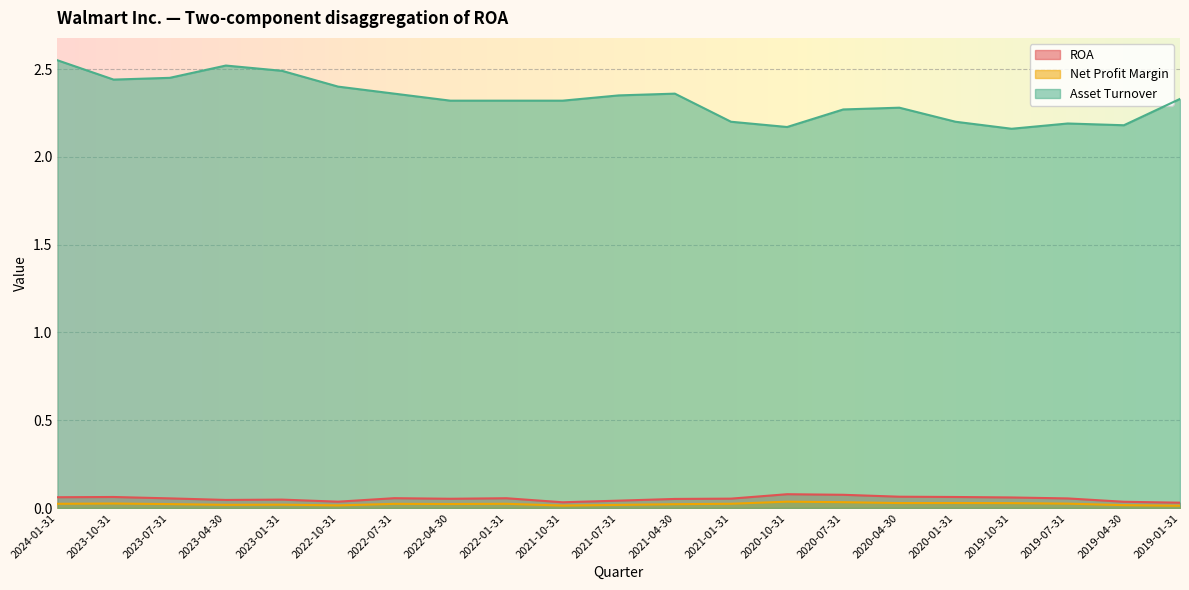

Reading left to right, what are all the values shown in this chart?

ROA: 2024-01-31=0.1	2023-10-31=0.1	2023-07-31=0.1	2023-04-30=0.0	2023-01-31=0.0	2022-10-31=0.0	2022-07-31=0.1	2022-04-30=0.1	2022-01-31=0.1	2021-10-31=0.0	2021-07-31=0.0	2021-04-30=0.1	2021-01-31=0.1	2020-10-31=0.1	2020-07-31=0.1	2020-04-30=0.1	2020-01-31=0.1	2019-10-31=0.1	2019-07-31=0.1	2019-04-30=0.0	2019-01-31=0.0
Net Profit Margin: 2024-01-31=0.0	2023-10-31=0.0	2023-07-31=0.0	2023-04-30=0.0	2023-01-31=0.0	2022-10-31=0.0	2022-07-31=0.0	2022-04-30=0.0	2022-01-31=0.0	2021-10-31=0.0	2021-07-31=0.0	2021-04-30=0.0	2021-01-31=0.0	2020-10-31=0.0	2020-07-31=0.0	2020-04-30=0.0	2020-01-31=0.0	2019-10-31=0.0	2019-07-31=0.0	2019-04-30=0.0	2019-01-31=0.0
Asset Turnover: 2024-01-31=2.5	2023-10-31=2.4	2023-07-31=2.5	2023-04-30=2.5	2023-01-31=2.5	2022-10-31=2.4	2022-07-31=2.4	2022-04-30=2.3	2022-01-31=2.3	2021-10-31=2.3	2021-07-31=2.4	2021-04-30=2.4	2021-01-31=2.2	2020-10-31=2.2	2020-07-31=2.3	2020-04-30=2.3	2020-01-31=2.2	2019-10-31=2.2	2019-07-31=2.2	2019-04-30=2.2	2019-01-31=2.3